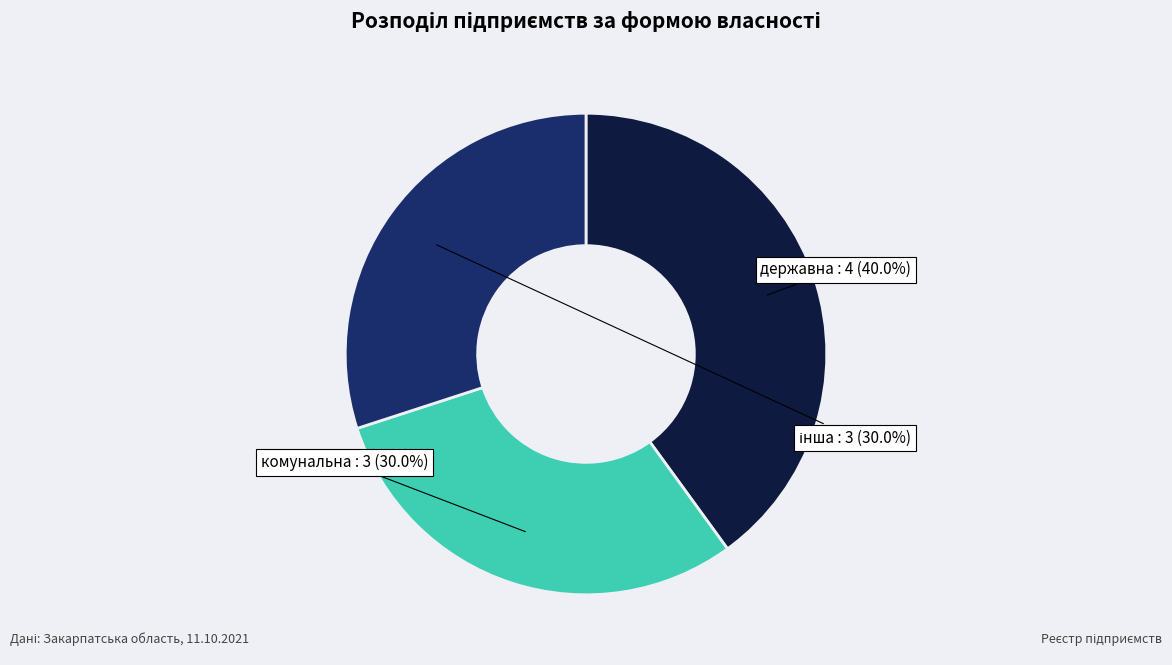

To the nearest percent, what is the difference between the largest and smallest slice percentages?

10%